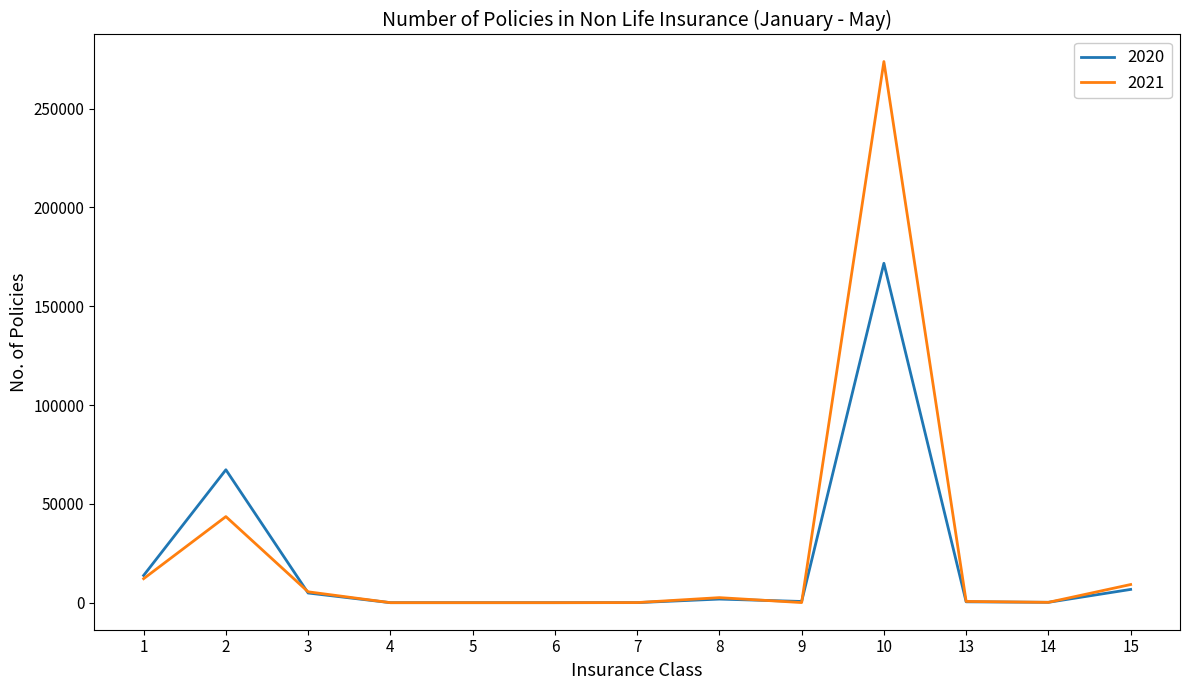

What is the sum of the 2020 values at 13 and 5?

436